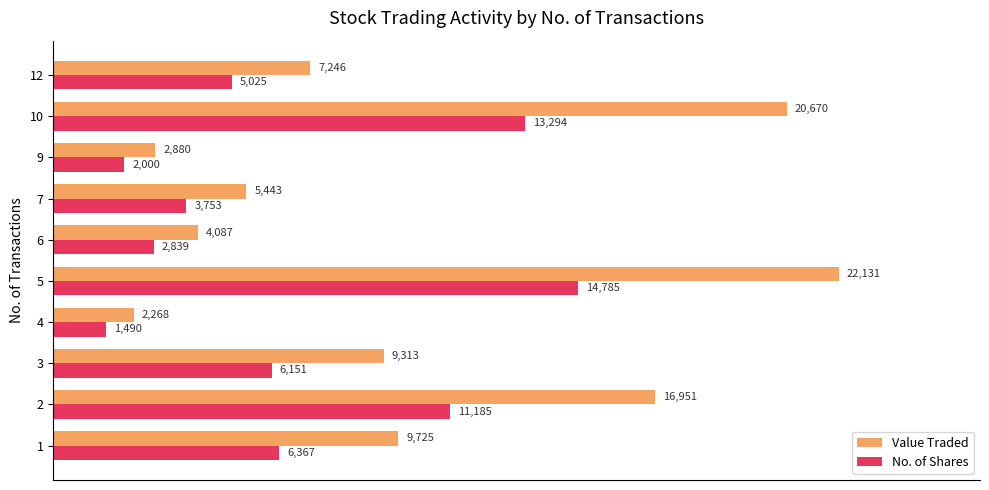

What is the total value across all series at 5?

36916